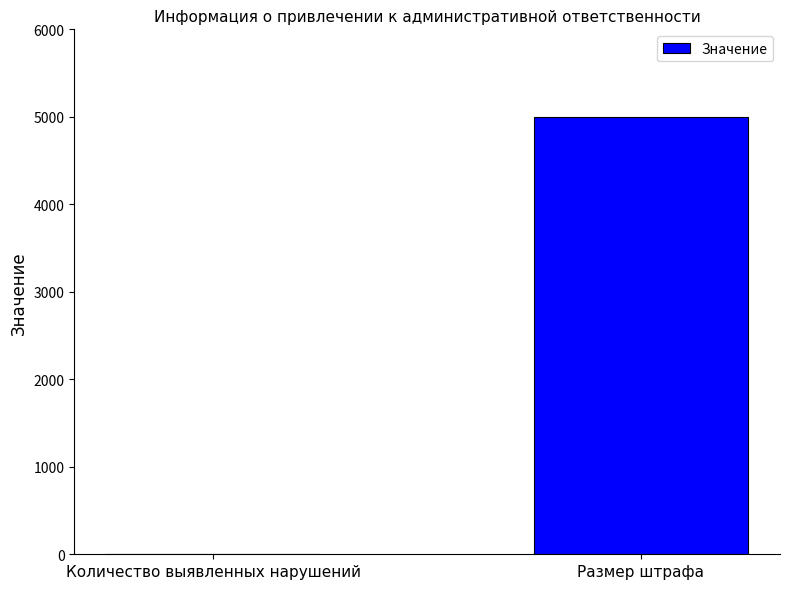

True or false: the data shows 5000 at Размер штрафа.

True